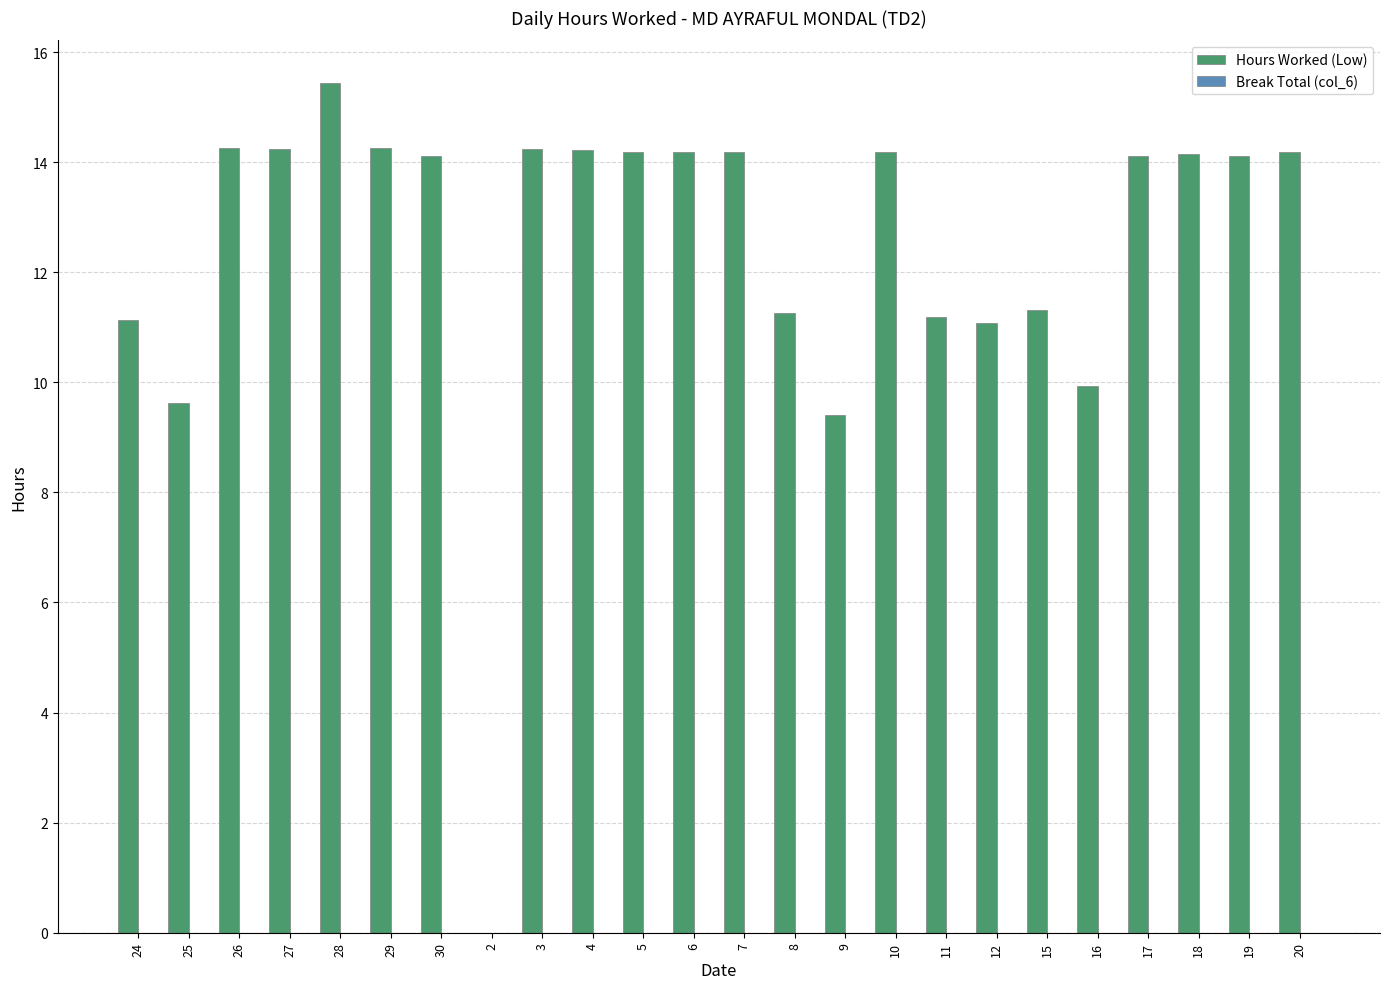

What value does the data have at 4?

14.2